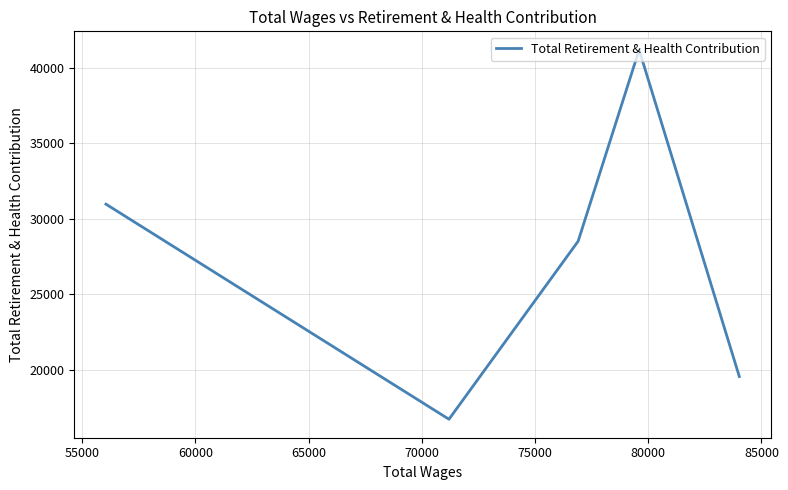

What is the average value?

27397